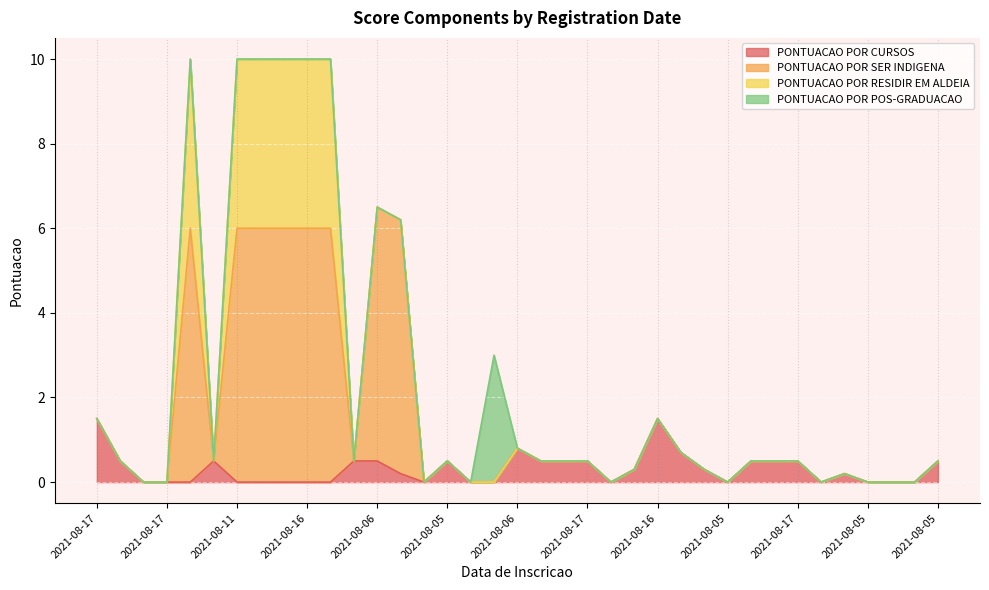

In PONTUACAO POR CURSOS, how many points are higher than both neighbors (excluding endpoints)?

5